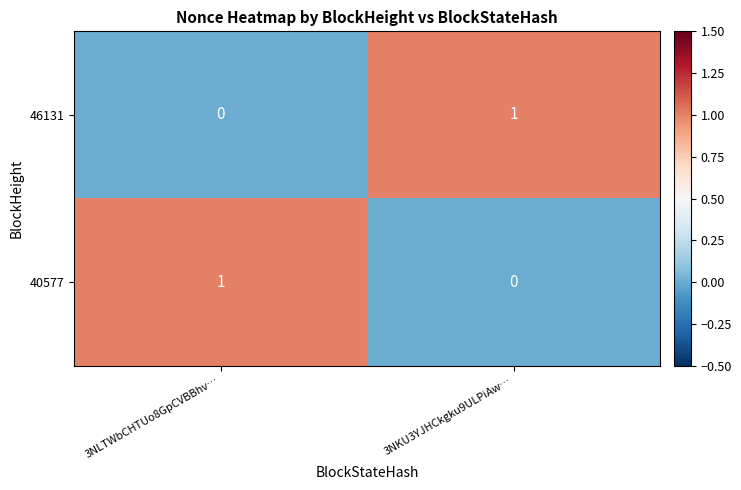

Reading left to right, what are all the values shown in this chart?

46131: 3NLTWbCHTUo8GpCVBBhv…=0	3NKU3YJHCkgku9ULPiAw…=1
40577: 3NLTWbCHTUo8GpCVBBhv…=1	3NKU3YJHCkgku9ULPiAw…=0